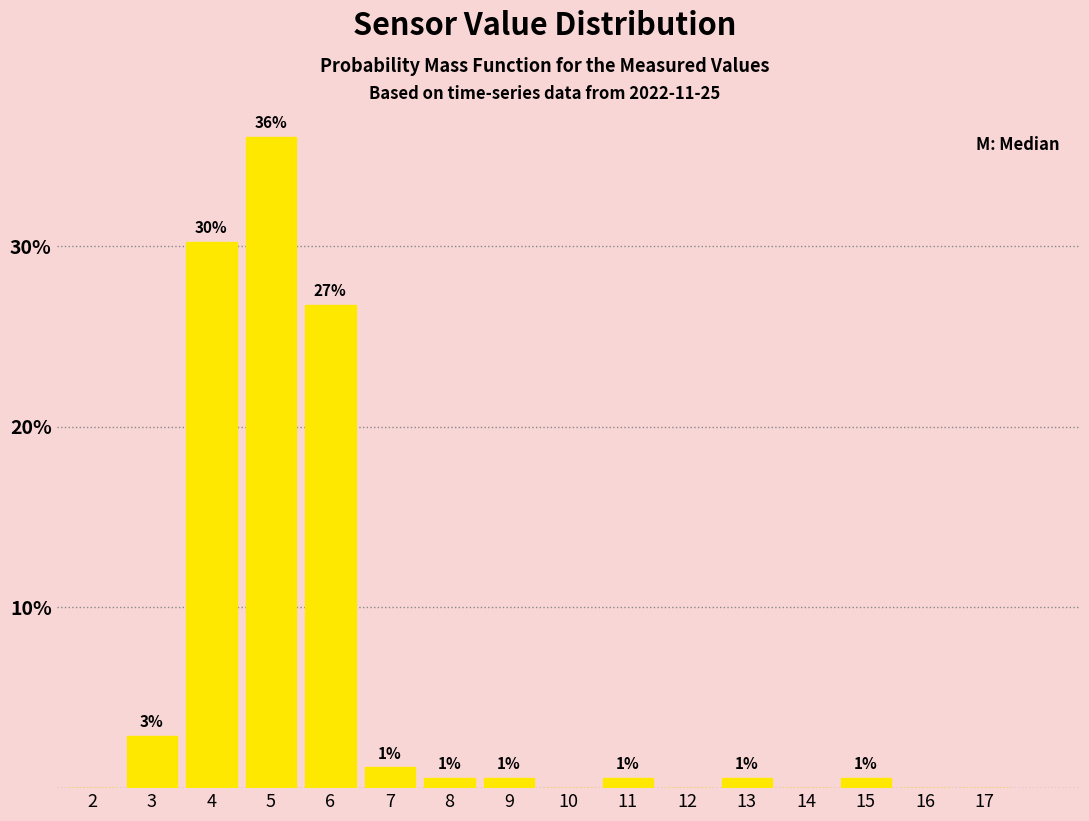

Are the bars horizontal?

No